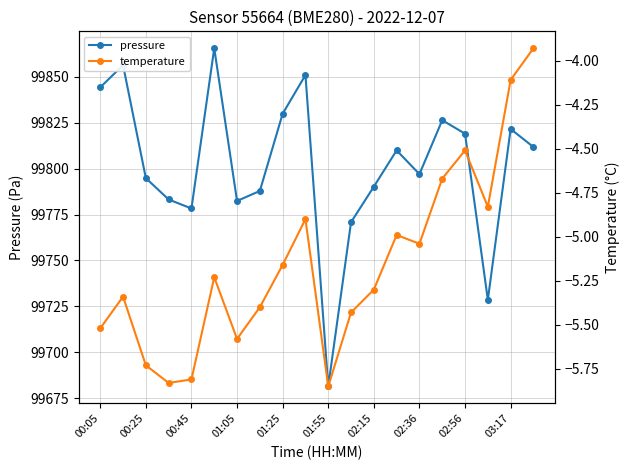

True or false: temperature and pressure cross at least once.

False